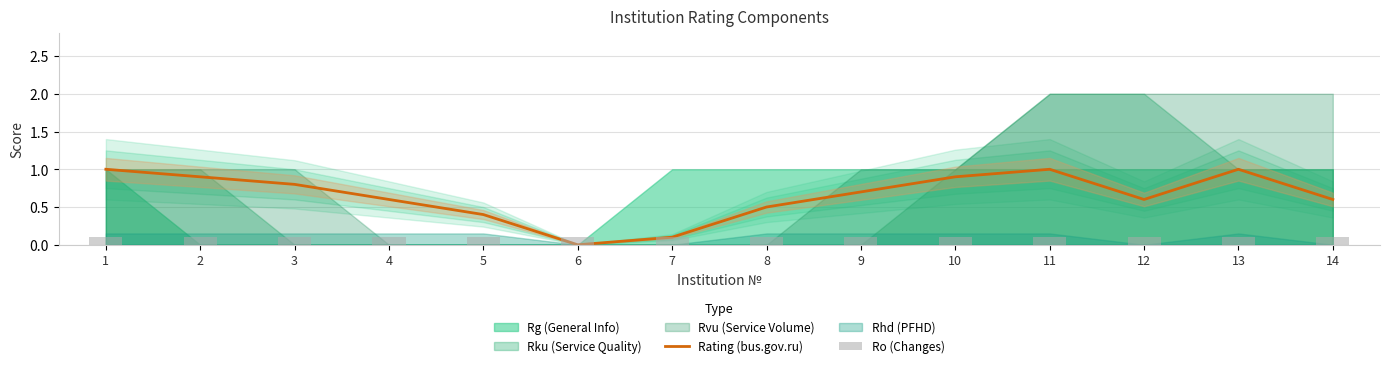

How many groups of bars are there?

14